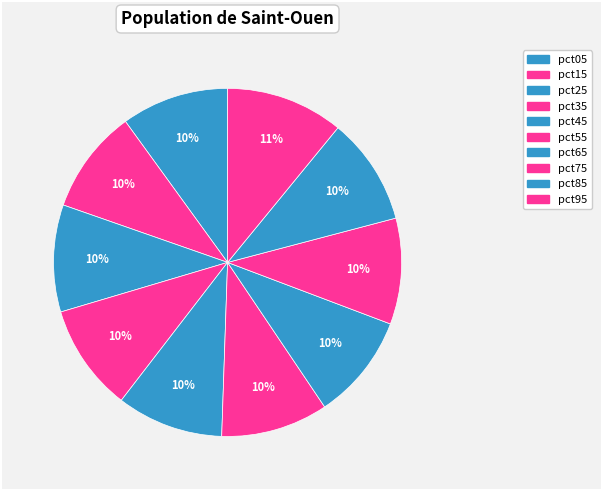

Is pct85 the majority of the pie?

No